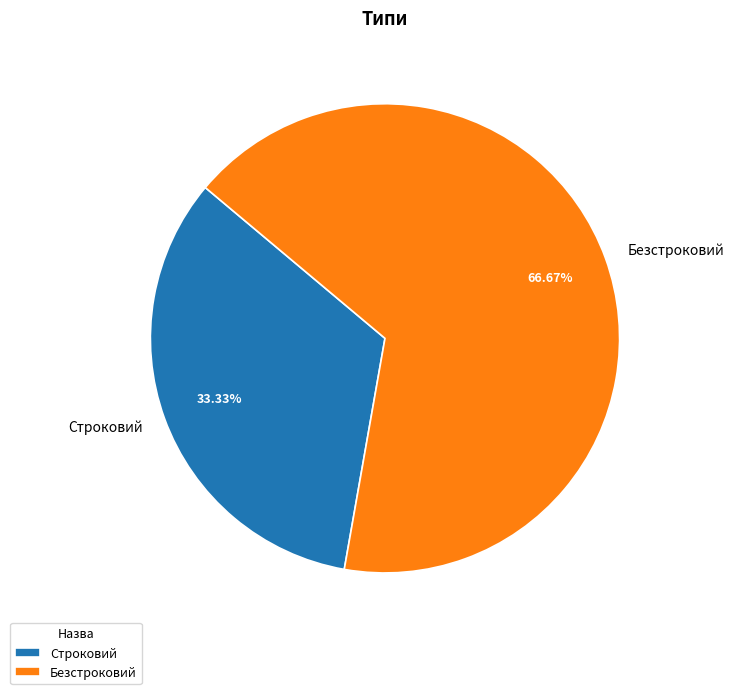

Which slice represents more than half of the pie?

Безстроковий